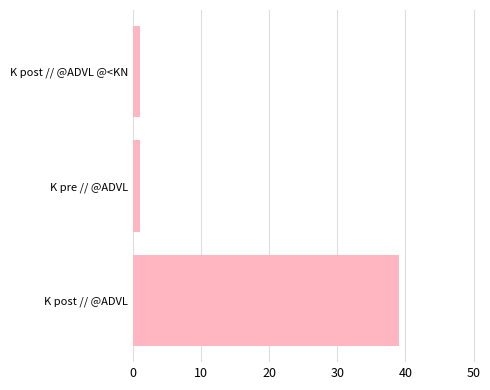

Which has a higher value, K post // @ADVL @<KN or K post // @ADVL?

K post // @ADVL